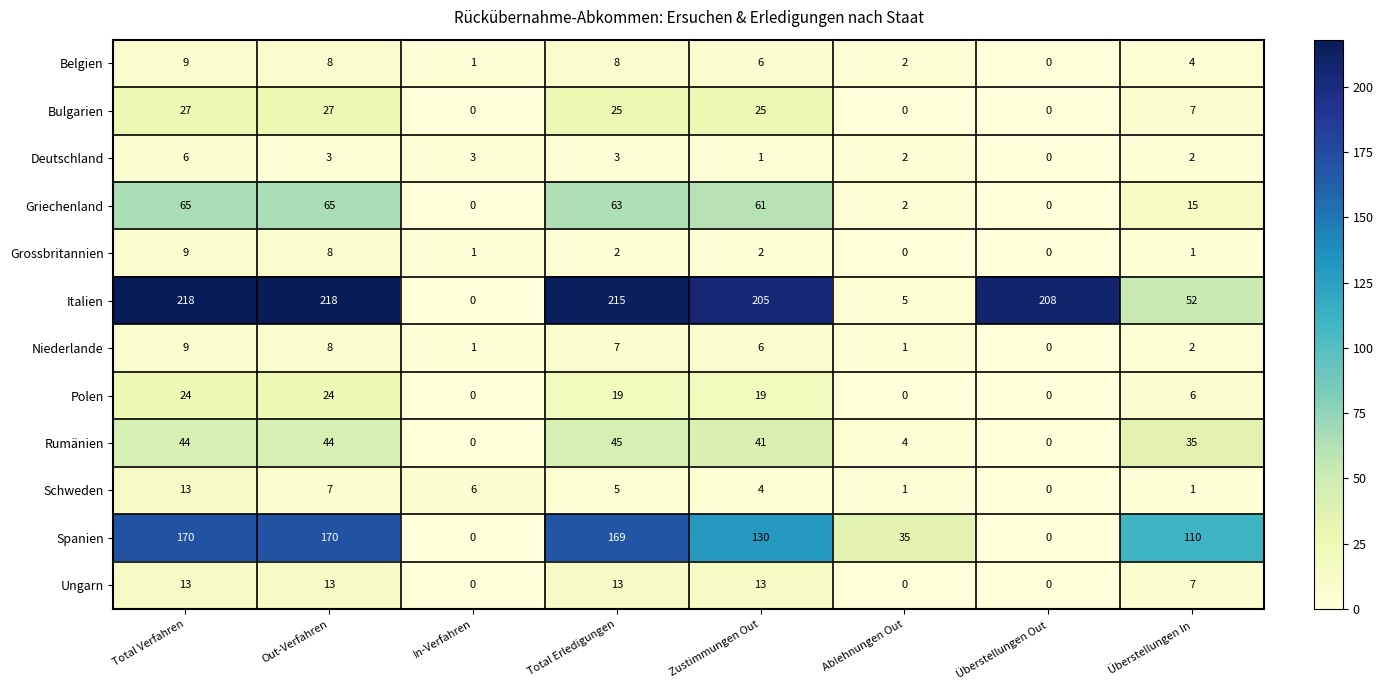

What is the maximum value shown in the chart?

218